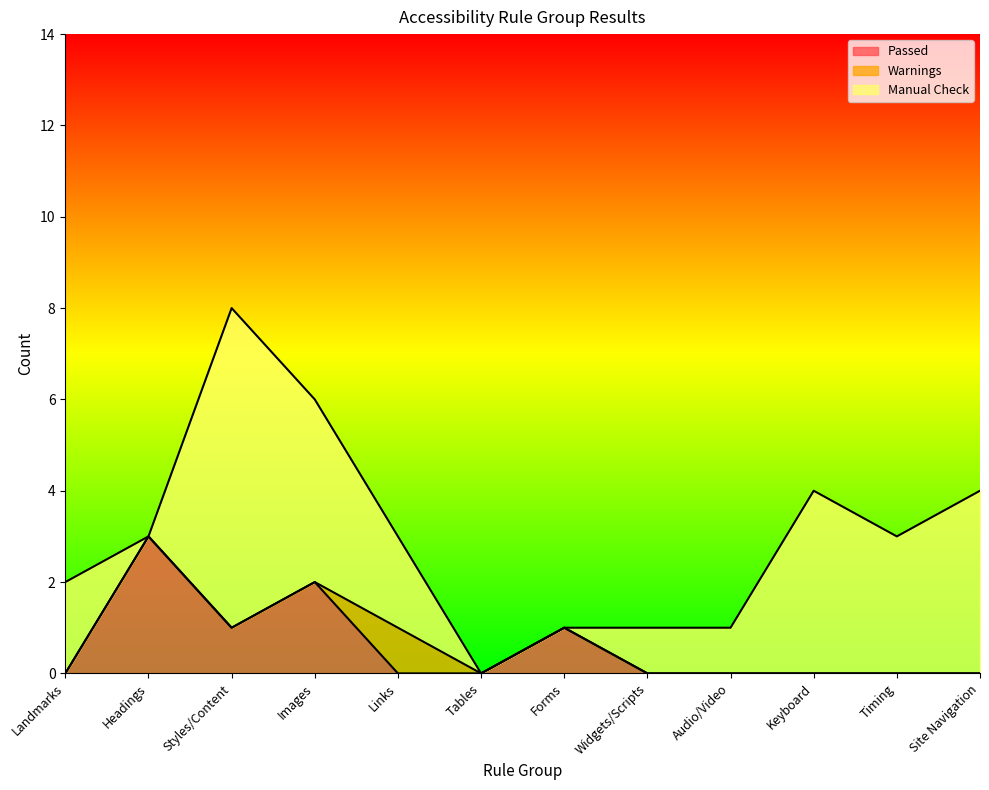

Which series has the largest total across all categories?

Manual Check